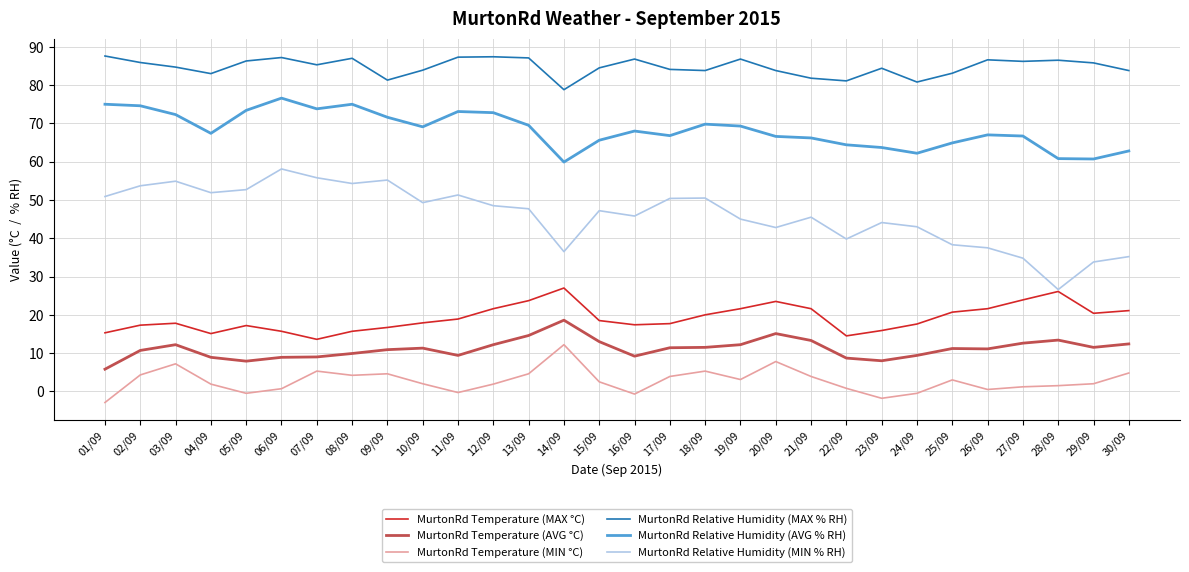

At which label does MurtonRd Relative Humidity (AVG % RH) first exceed 68?

01/09